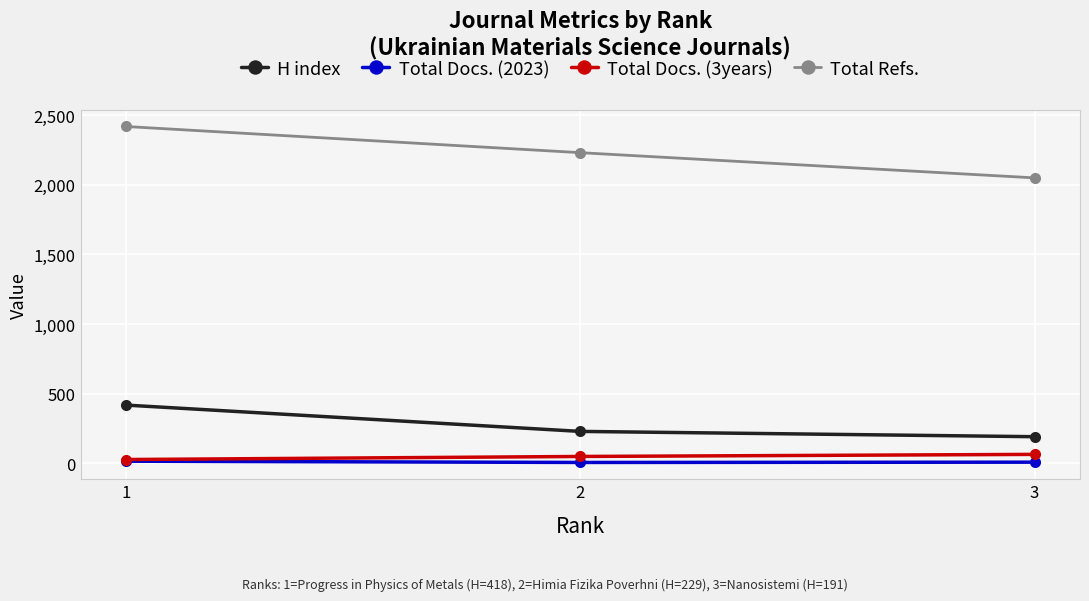

What is the difference between the highest and lowest values at 1?

2404